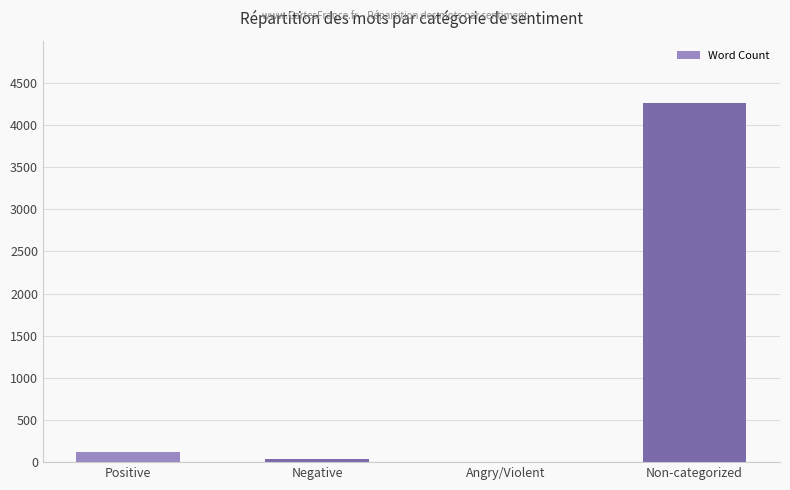

Reading right to left, what are all the values shown in this chart?

4263	0	43	124